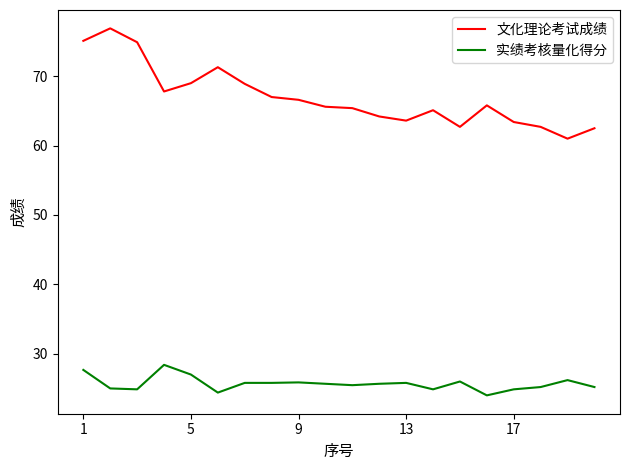

True or false: 文化理论考试成绩 and 实绩考核量化得分 intersect in this chart.

False